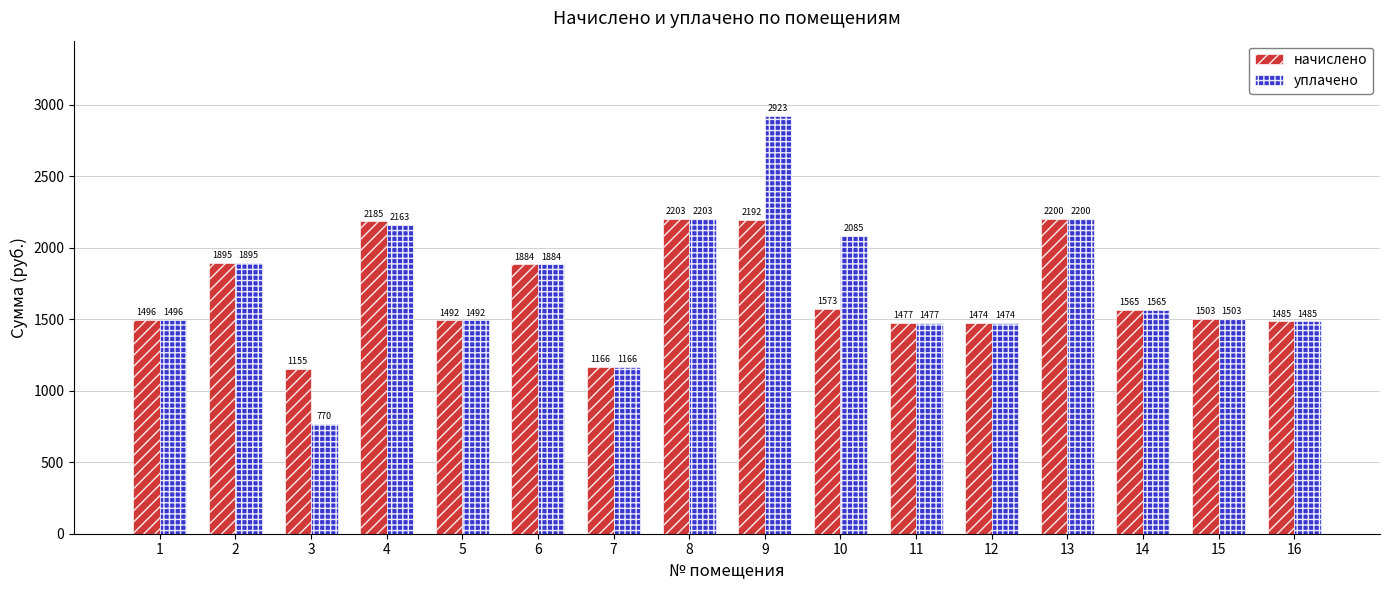

Are the bars horizontal?

No